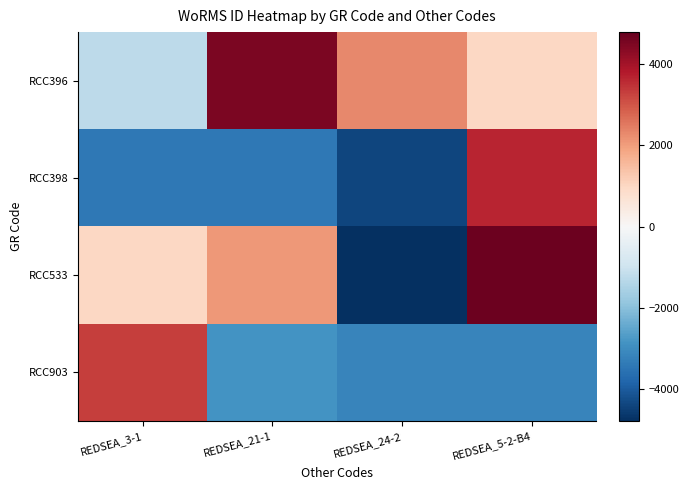

Between REDSEA_21-1 and REDSEA_24-2, which is larger?

REDSEA_21-1